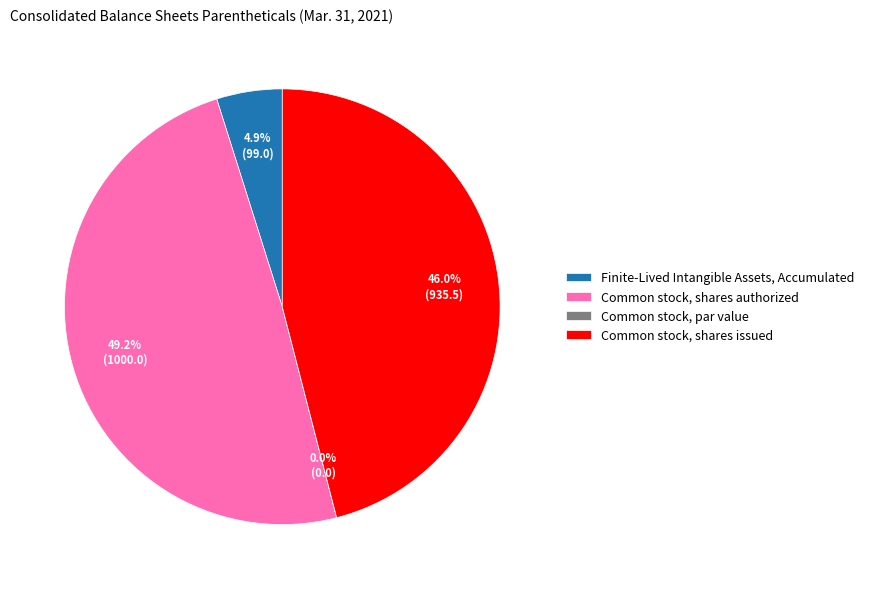

What percentage do Common stock, shares authorized and Common stock, shares issued together represent?

95.1%